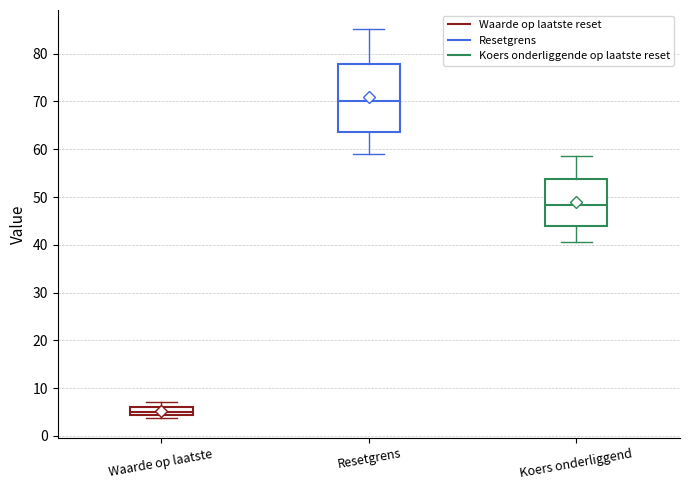

Where does the lower whisker of the box for Koers onderliggend end on the y-axis? The values are not printed on the chart, so give them approximately, as read against the axis.

41